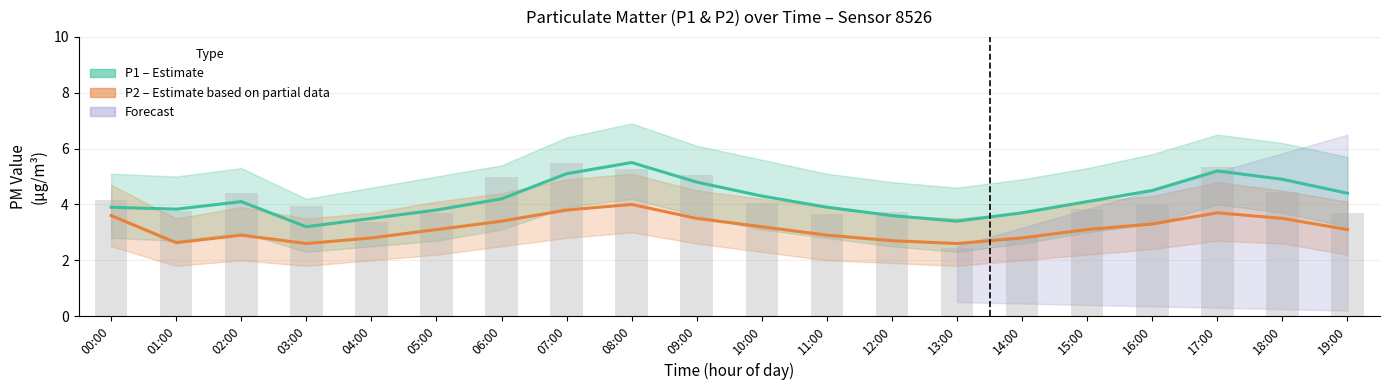

Reading left to right, extract all data points from this chart.

P1 (Estimate): 3.9	3.8	4.1	3.2	3.5	3.8	4.2	5.1	5.5	4.8	4.3	3.9	3.6	3.4	3.7	4.1	4.5	5.2	4.9	4.4
P2 (Partial Estimate): 3.6	2.6	2.9	2.6	2.8	3.1	3.4	3.8	4.0	3.5	3.2	2.9	2.7	2.6	2.8	3.1	3.3	3.7	3.5	3.1